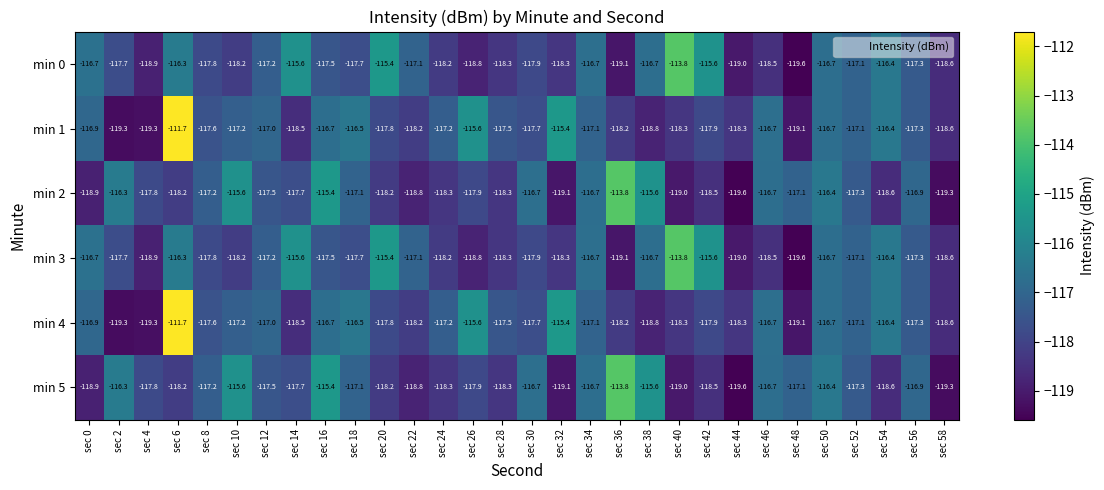

What is the difference between the highest and lowest values at sec 28?

0.8